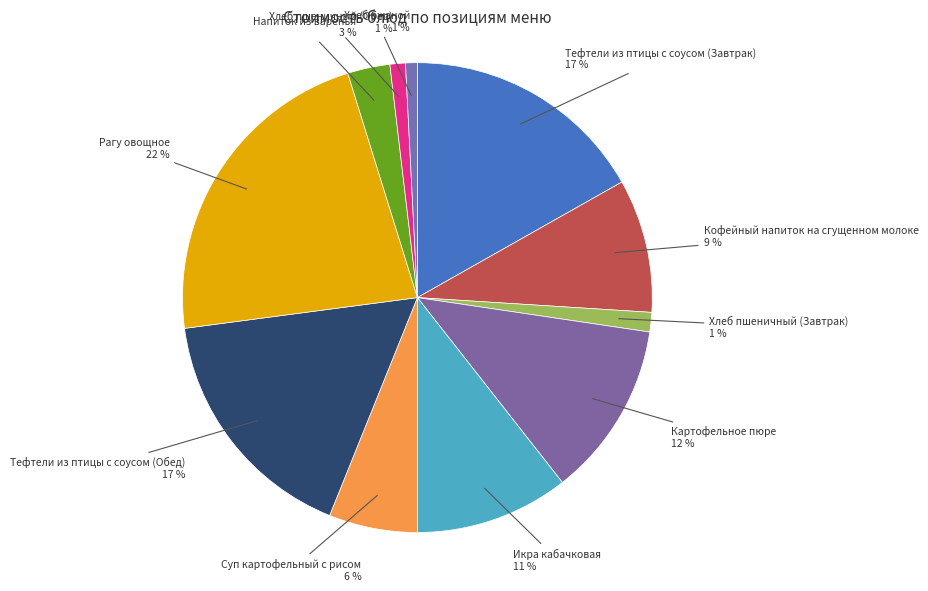

Is there a majority slice in this chart?

No